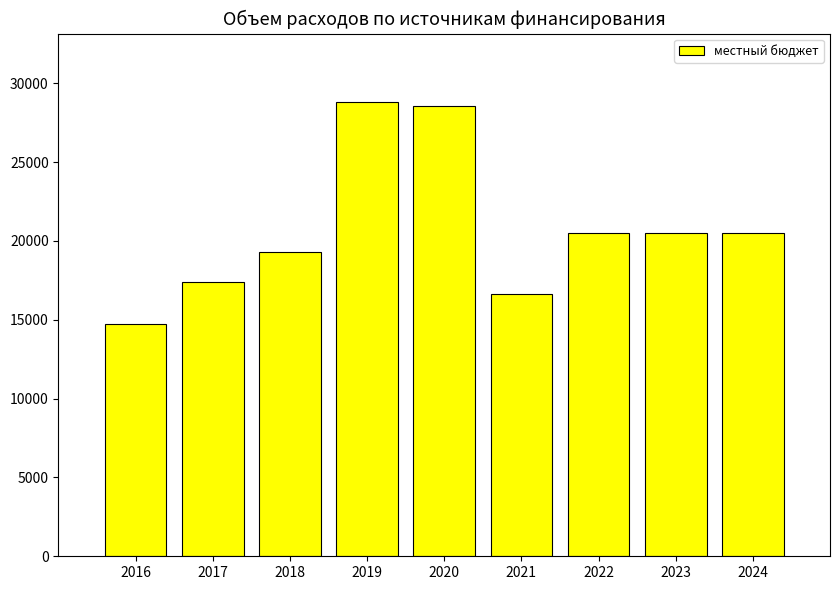

True or false: the data shows 27723.2 at 2021.

False